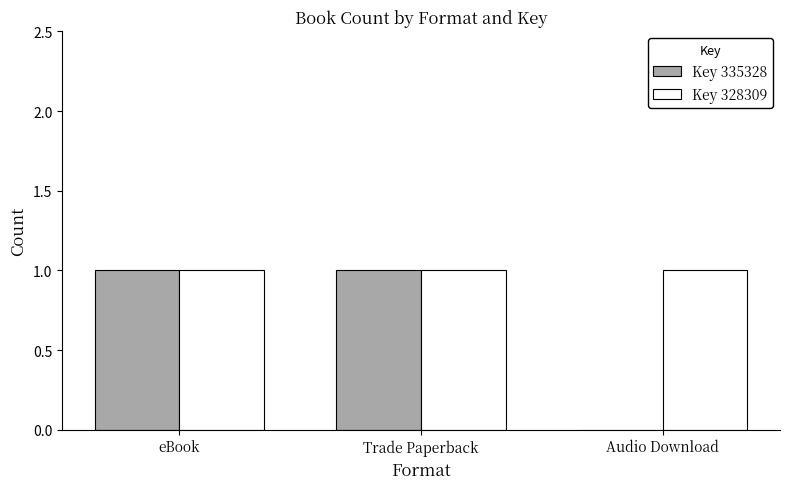

How many series are shown in this chart?

2